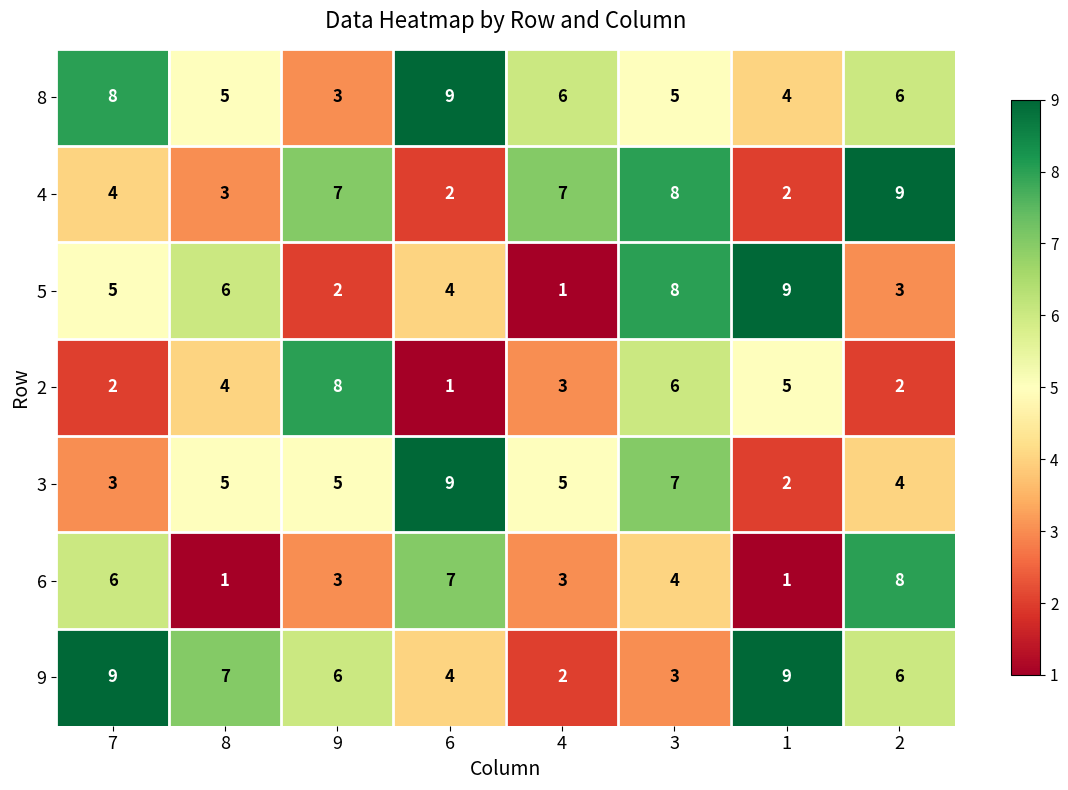

The value of 5 at 1 is 14. True or false?

False